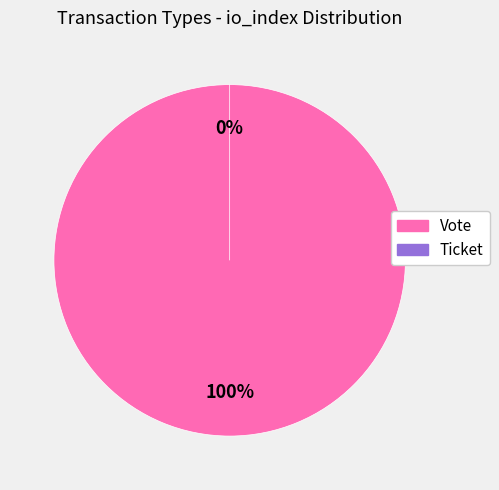

What is the largest slice in the pie chart?

Vote